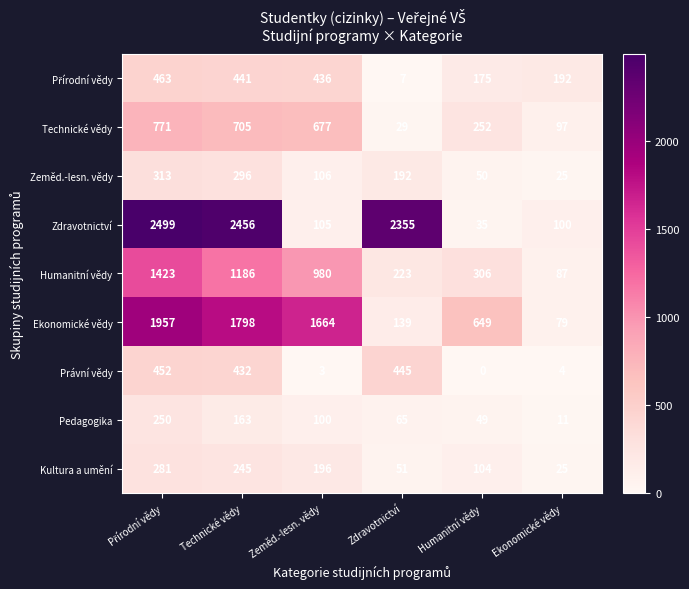

The Zeměd.-lesn. vědy series shows 106 at Zeměd.-lesn. vědy. True or false?

True